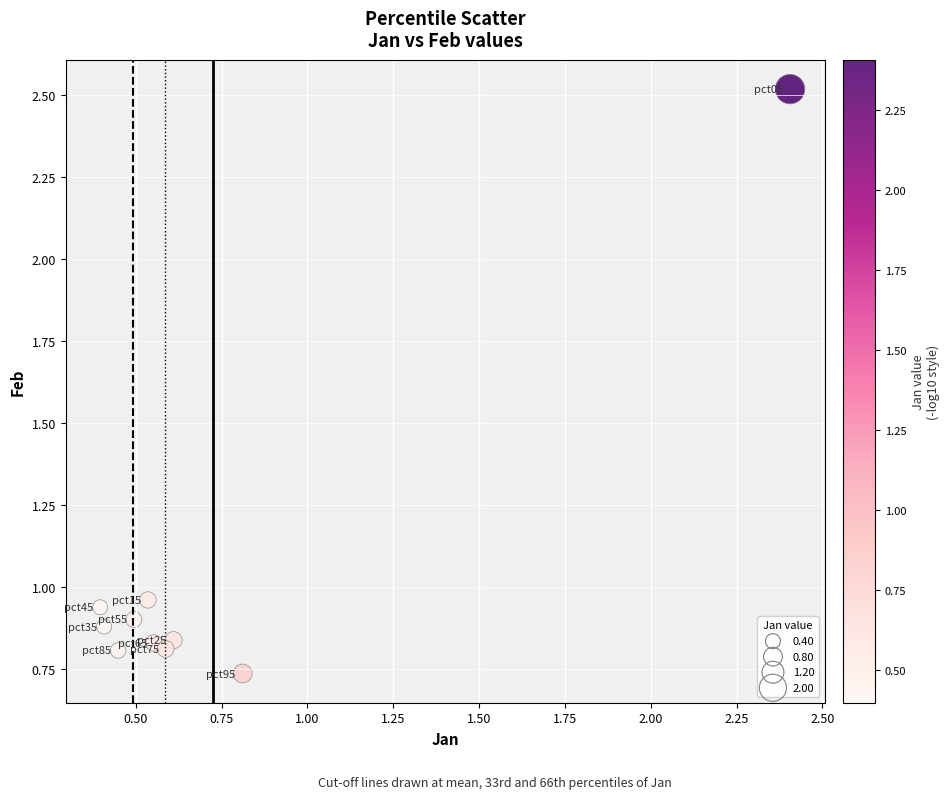

What is the range of Y values (max minus min)?

1.8